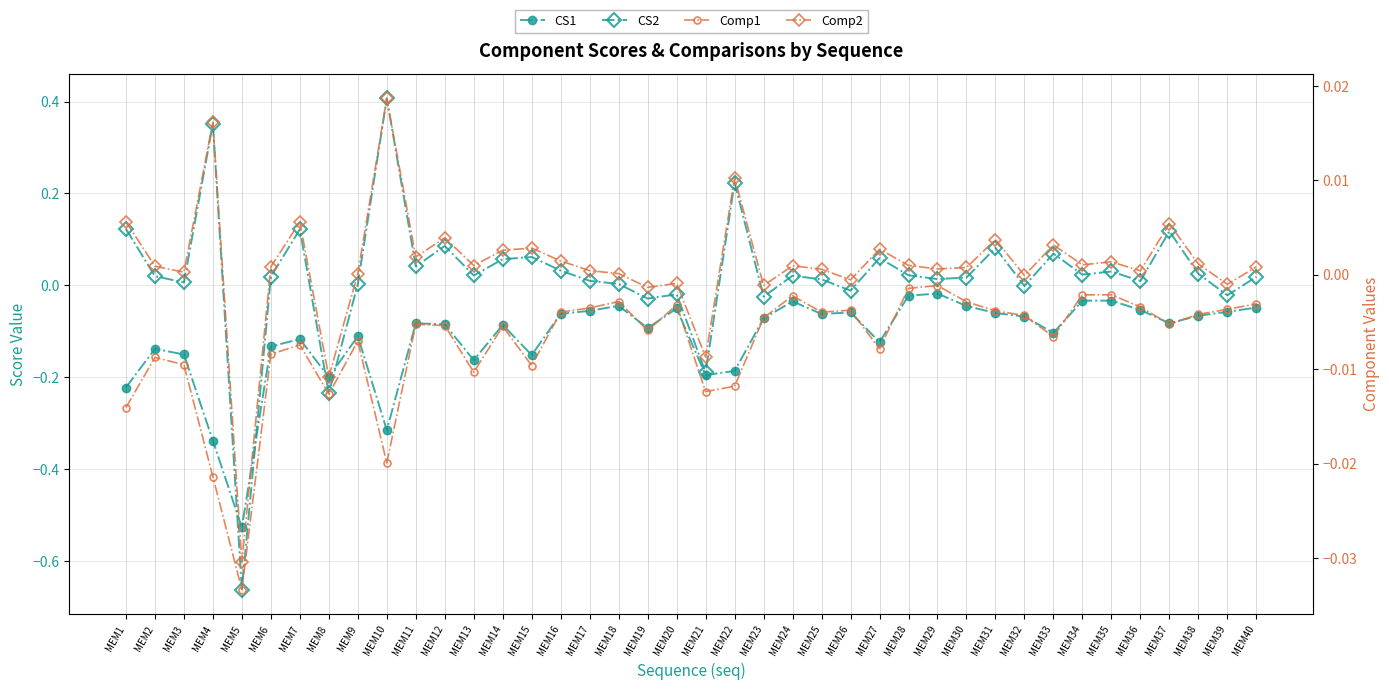

List the series in order of their peak value, highest first.

CS2, Comp2, Comp1, CS1